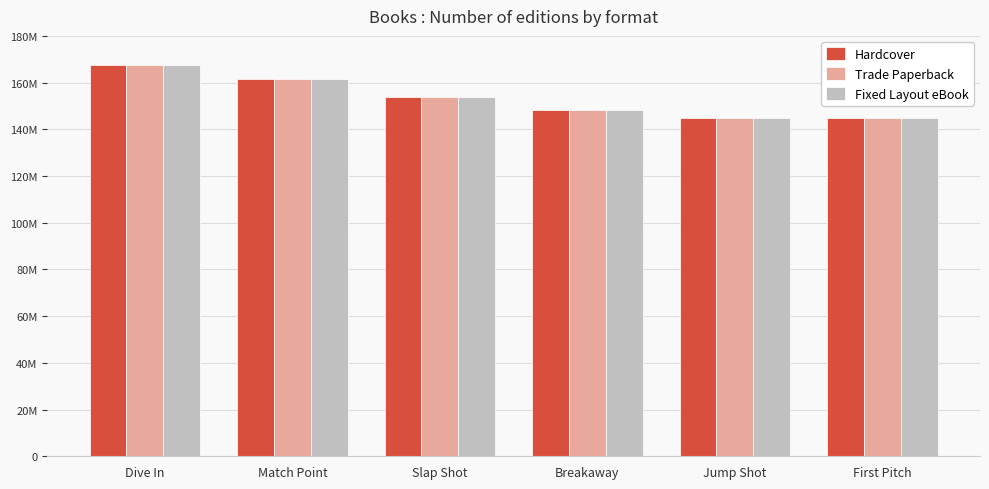

Does the chart contain stacked bars?

No